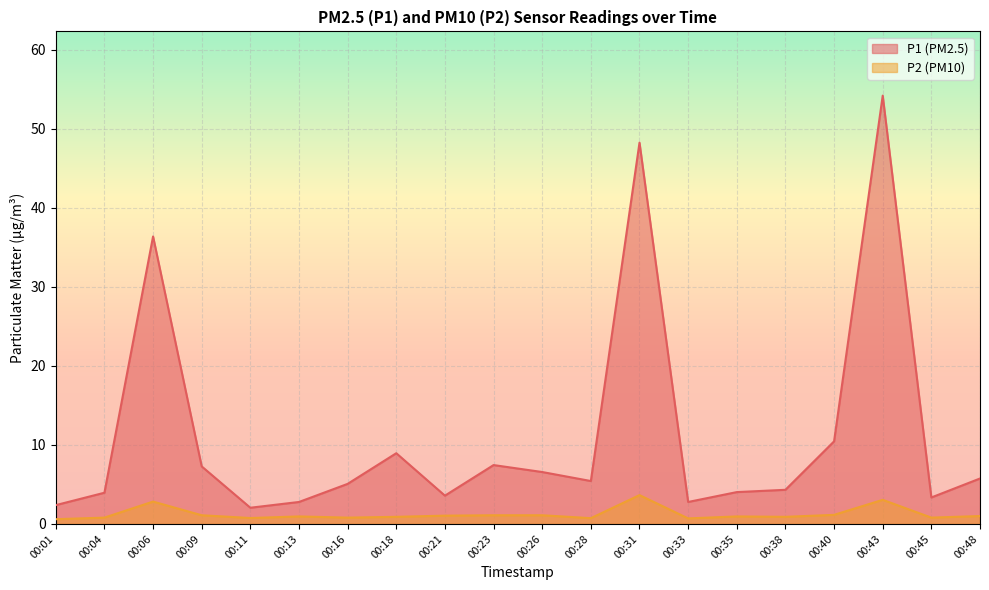

What is the minimum value shown in the chart?

0.6